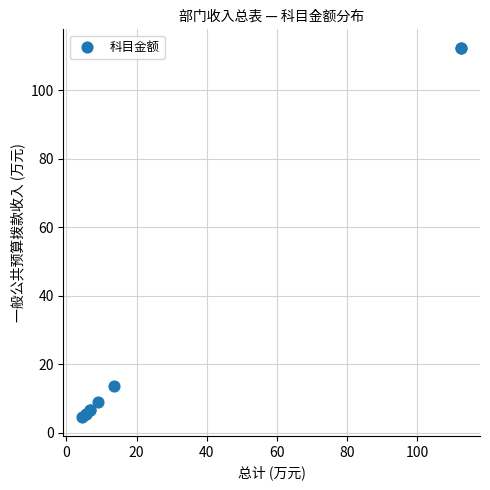

What Y value in the scatter plot is closest to 58?

13.6